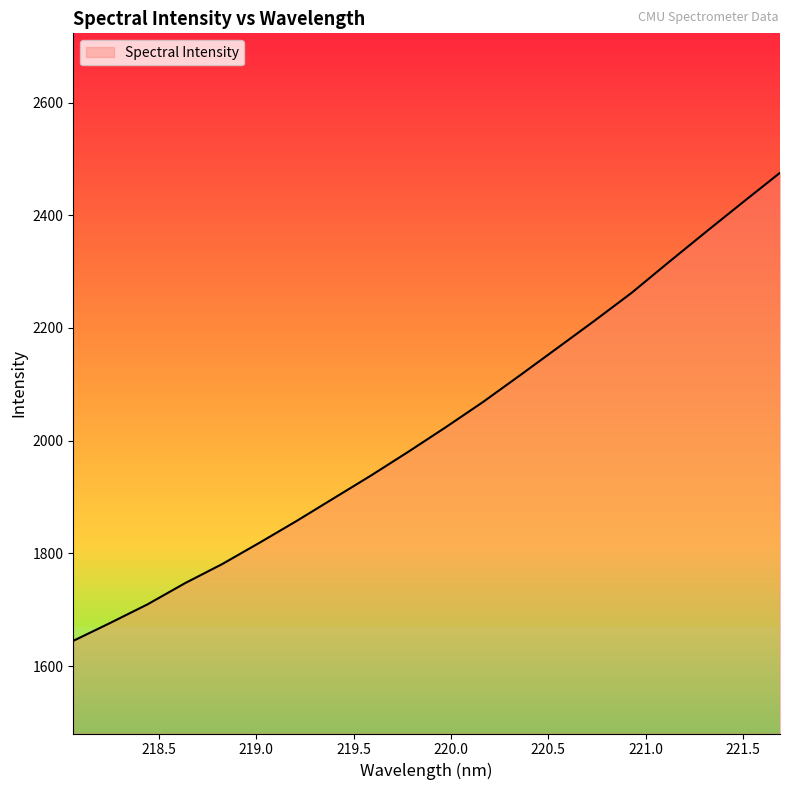

What is the minimum value shown in the chart?

1644.7